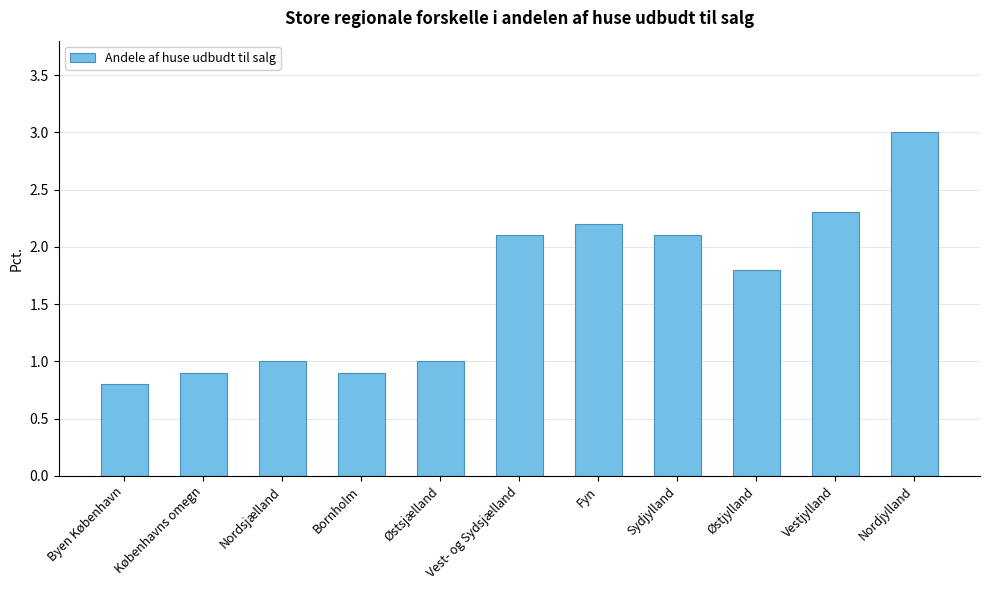

What is the difference between the values at Byen København and Vest- og Sydsjælland?

1.3